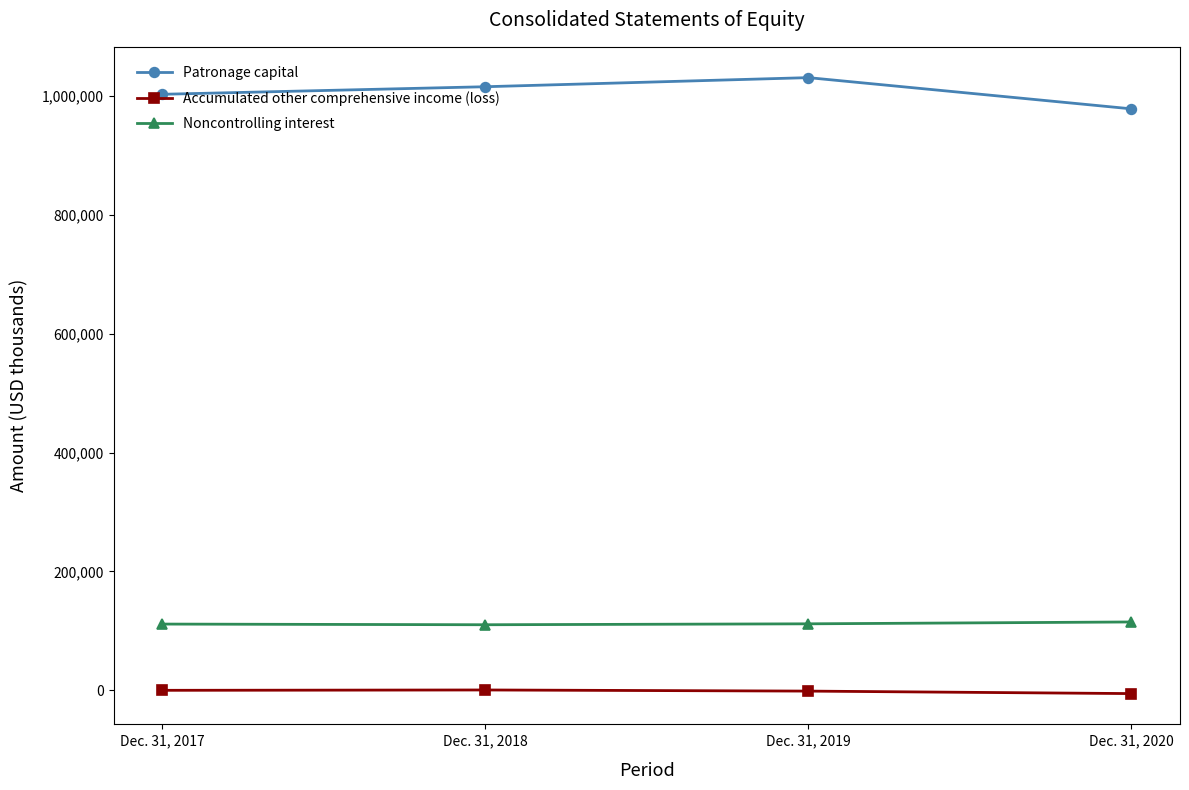

List the labels in order of Noncontrolling interest value, smallest first.

Dec. 31, 2018, Dec. 31, 2017, Dec. 31, 2019, Dec. 31, 2020